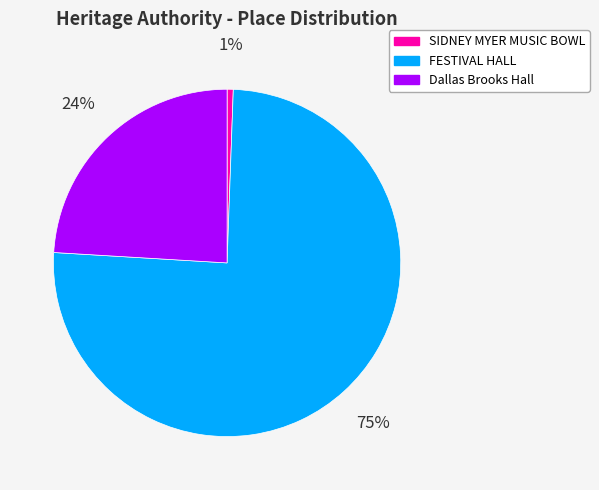

Which has a higher value, FESTIVAL HALL or Dallas Brooks Hall?

FESTIVAL HALL